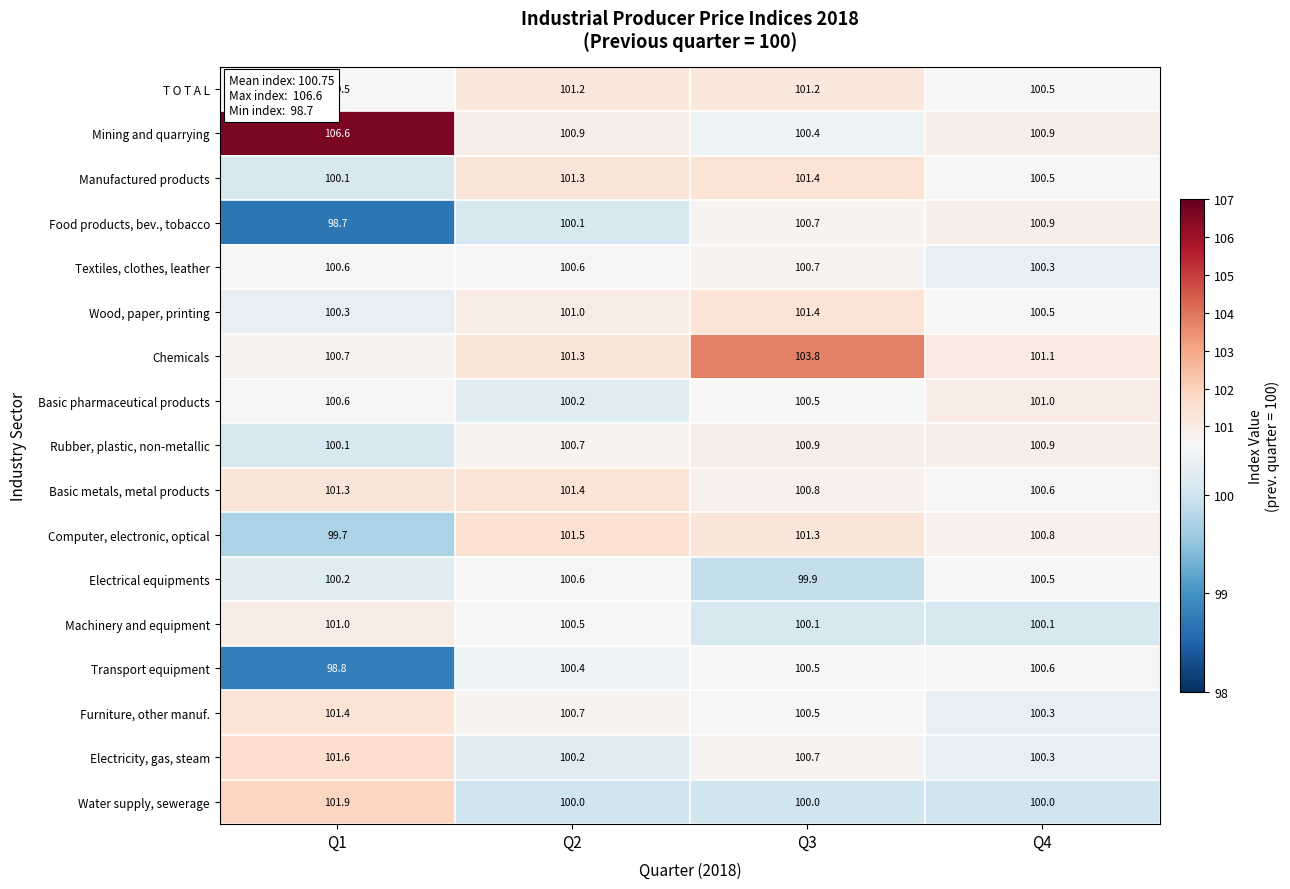

The value of Mining and quarrying at Q1 is 106.6. True or false?

True